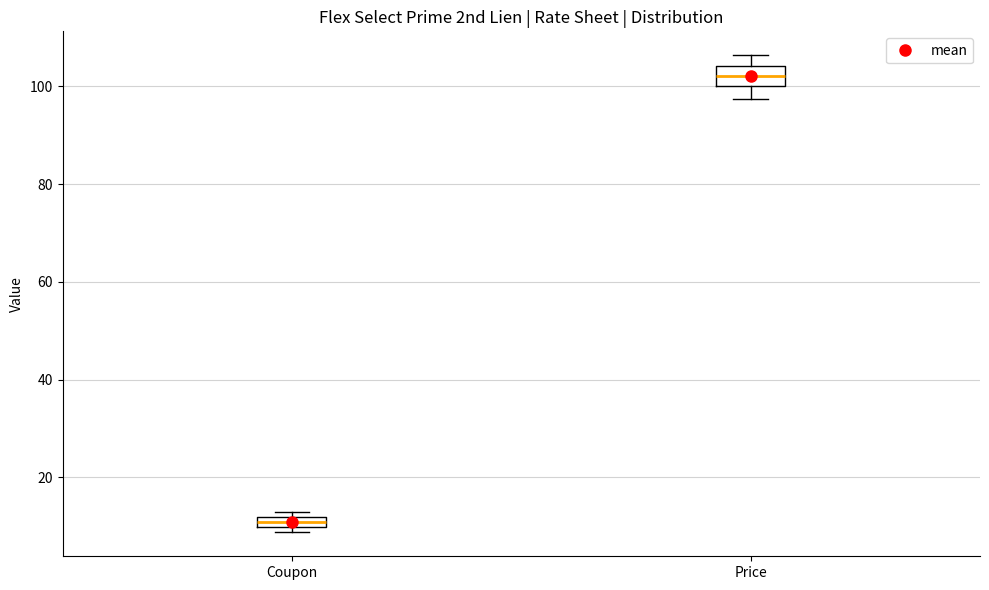

Comparing the boxes themselves (not the whiskers), which one is the tallest?

Price